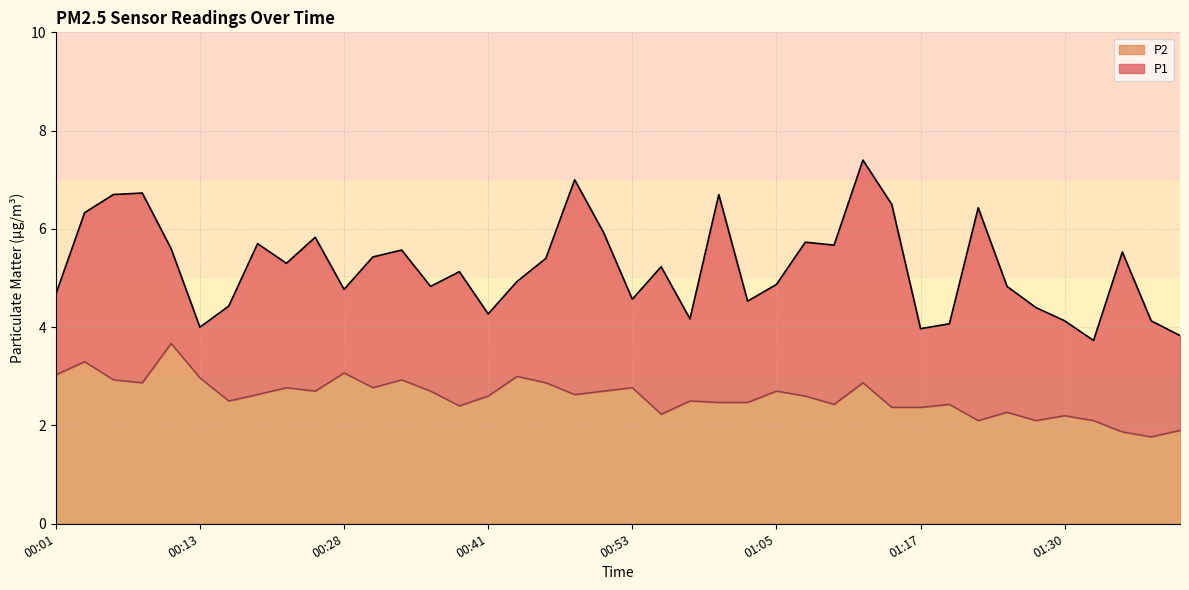

What is the label of the 36th point from the right?

00:11